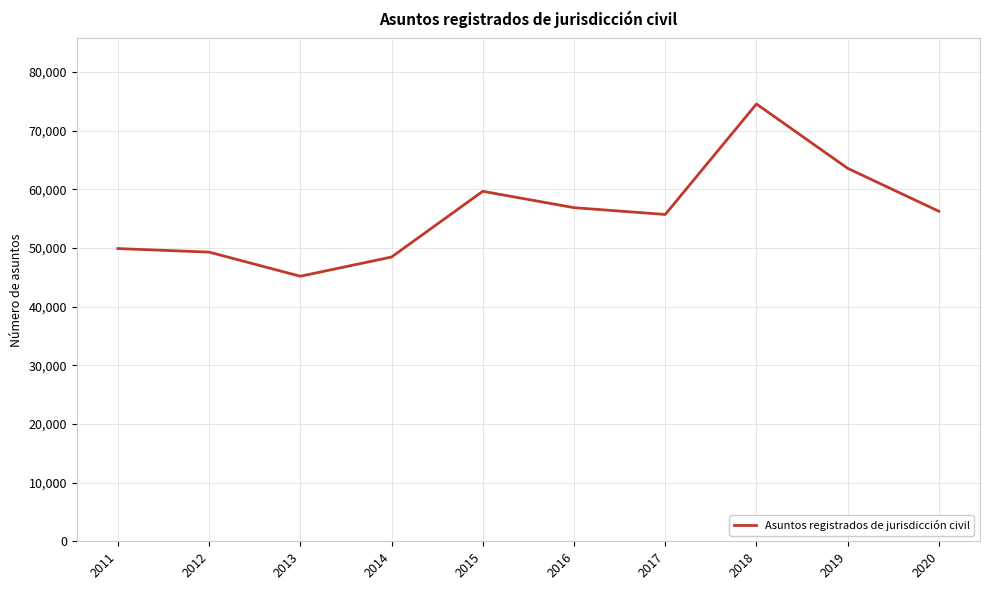

True or false: there are more than 0 points higher than both neighbors.

True